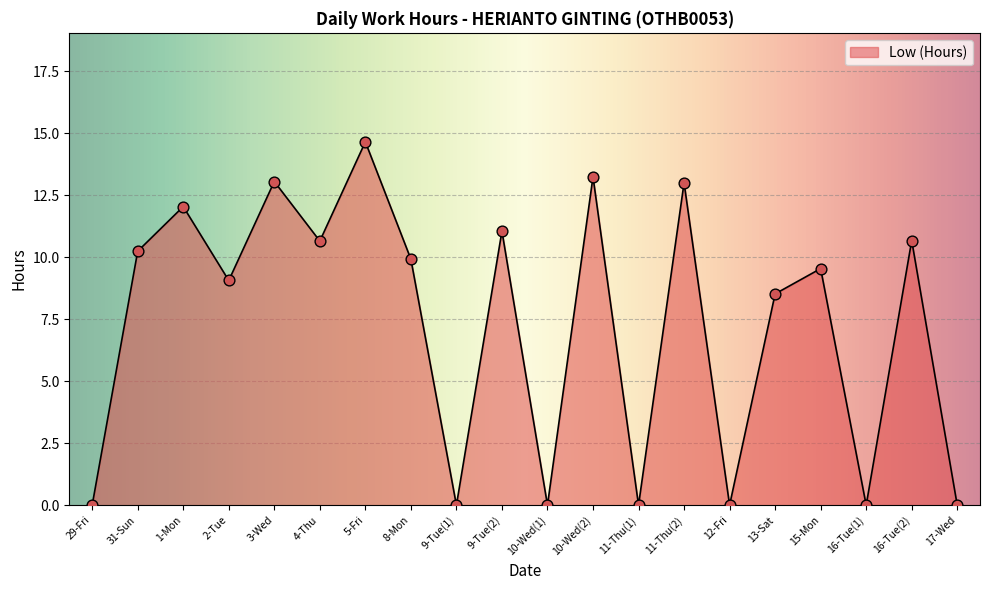

What is the change in value from 2-Tue to 13-Sat?

-0.5